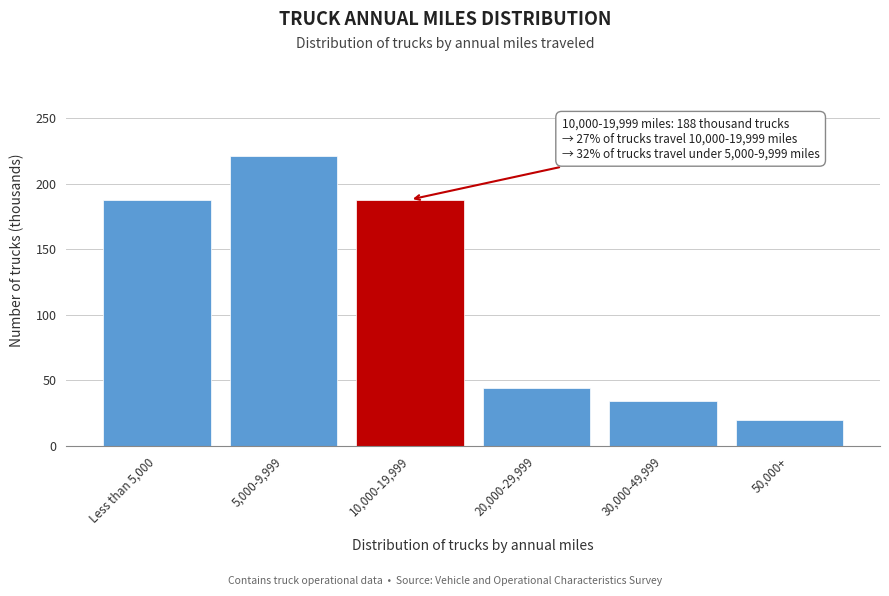

Reading left to right, list all the values displayed in this chart.

Less than 5,000=188	5,000-9,999=221	10,000-19,999=188	20,000-29,999=44	30,000-49,999=34	50,000+=20